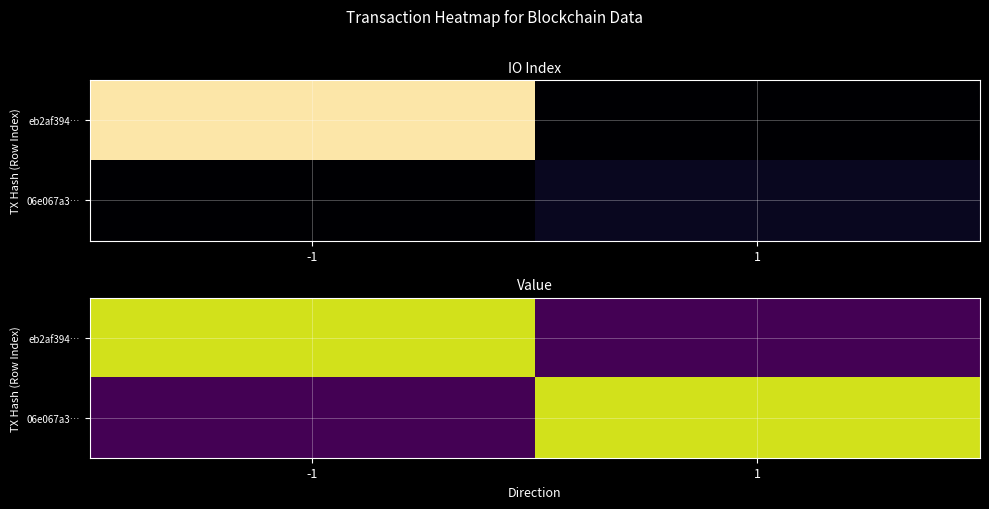

Which series has the largest total across all categories?

eb2af394…